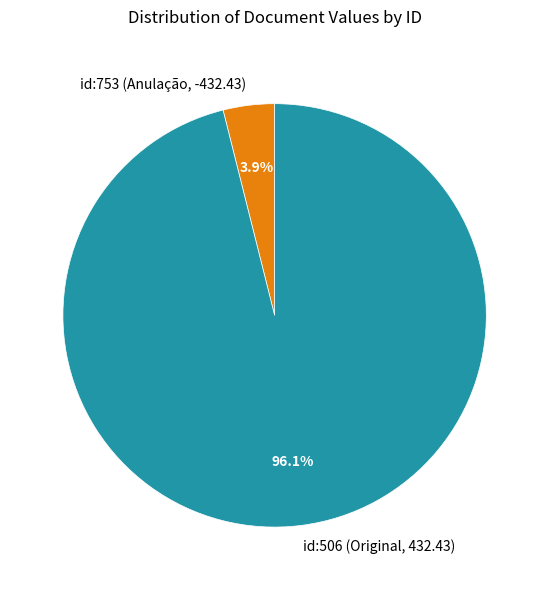

Is the sum of id:753 (Anulação, -432.43) and id:506 (Original, 432.43) greater than half?

Yes